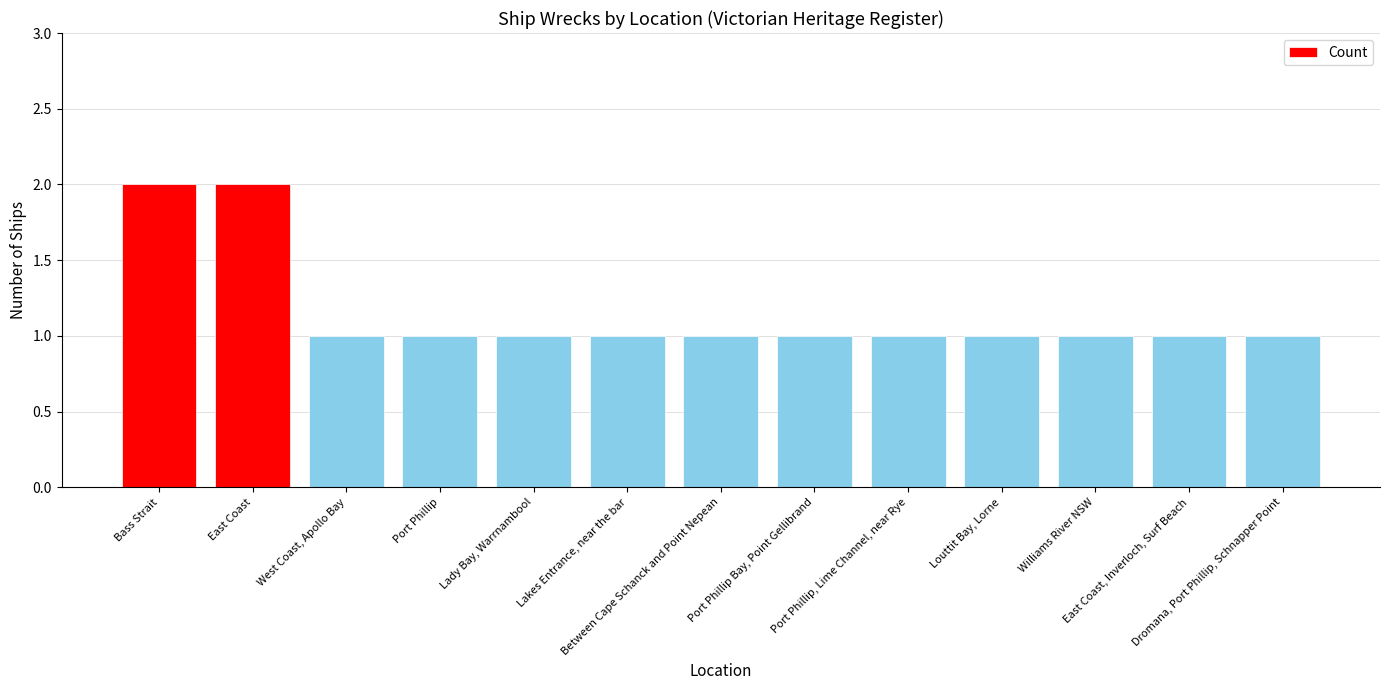

What is the sum of the values at Lakes Entrance, near the bar and West Coast, Apollo Bay?

2